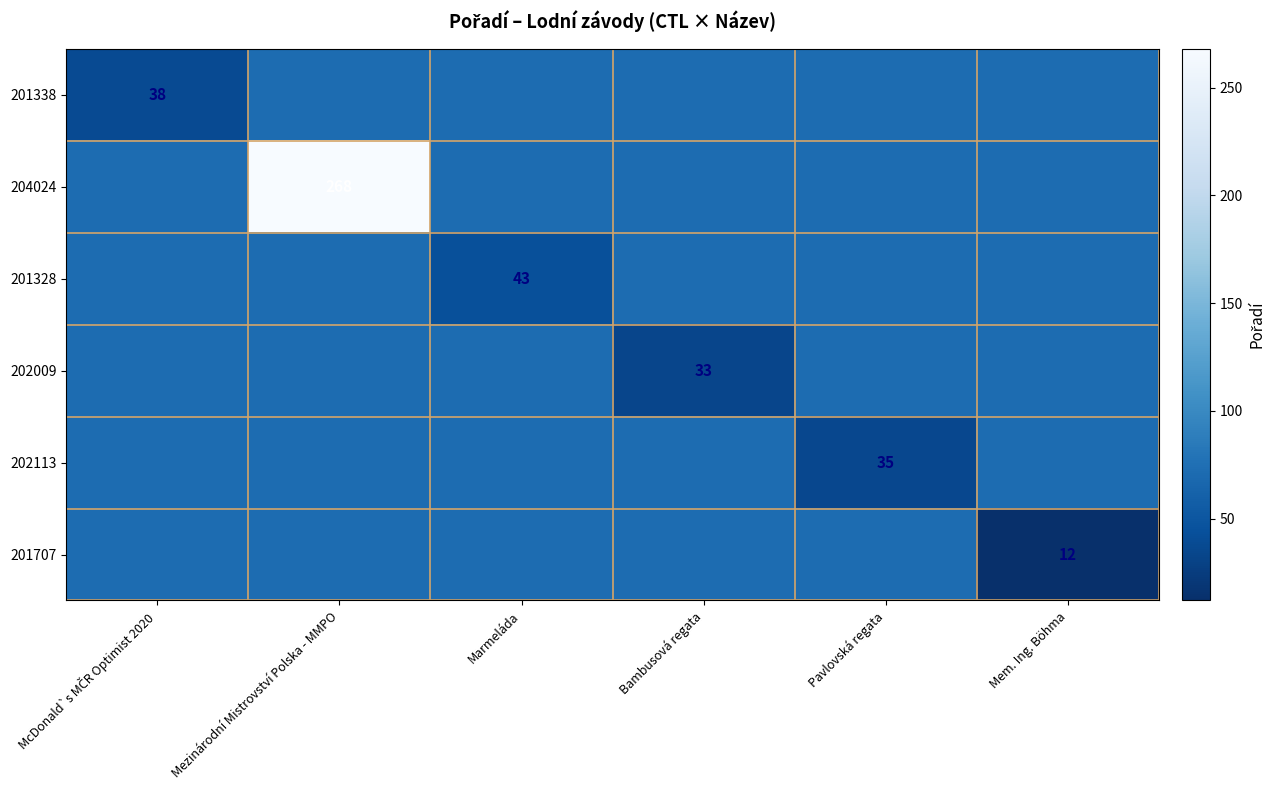

Is it true that 204024 equals 268.0 at Mezinárodní Mistrovství Polska - MMPO?

True